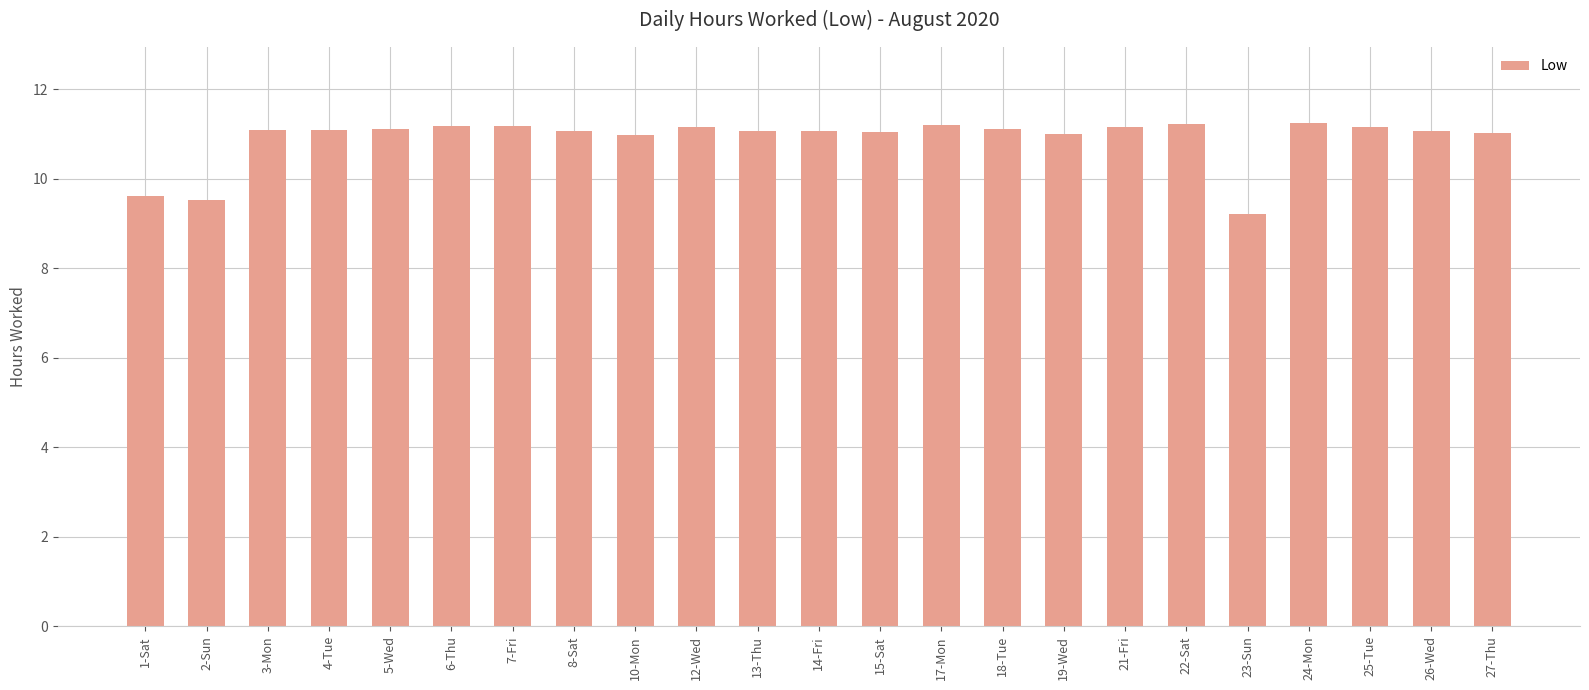

What is the label of the 9th bar from the right?

18-Tue